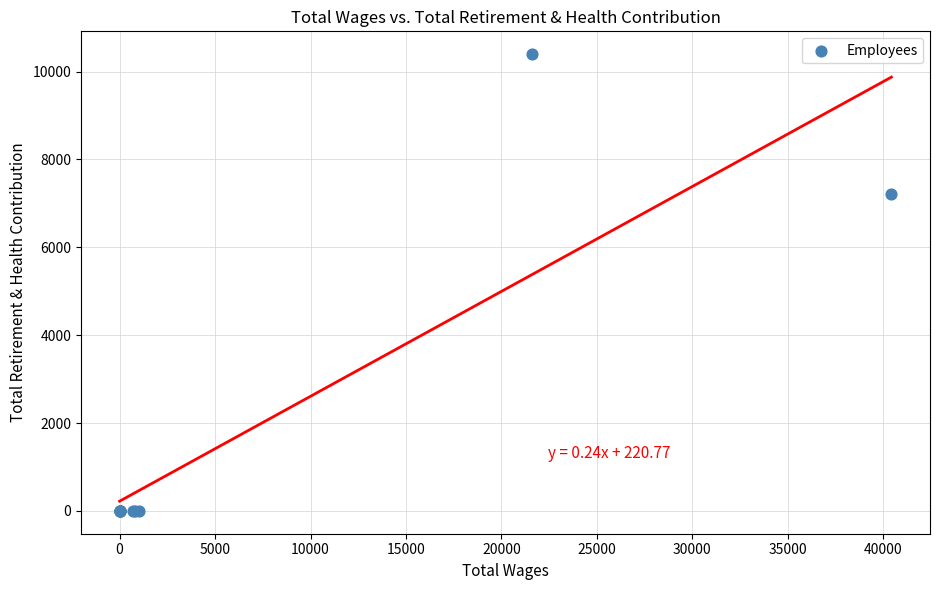

What Y value in the scatter plot is closest to 5199?

7221